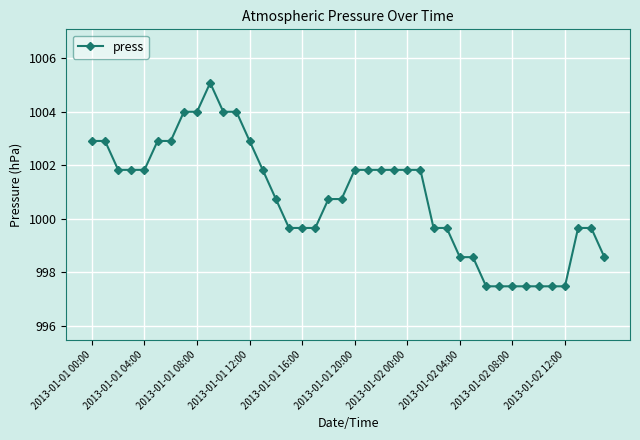

What is the minimum value shown in the chart?

997.5